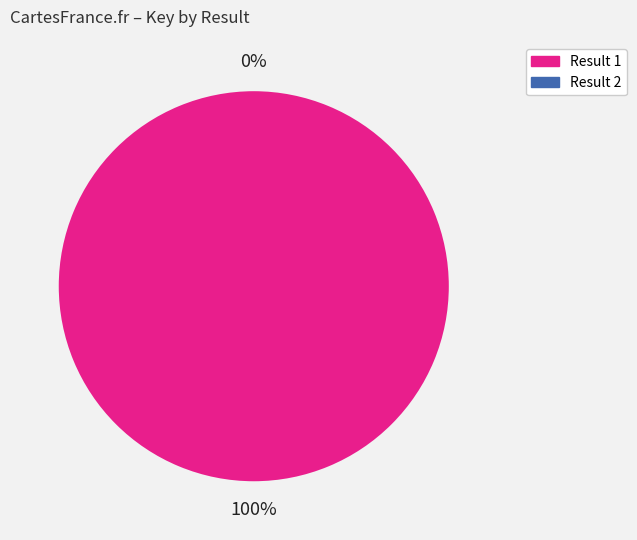

What is the majority slice?

1